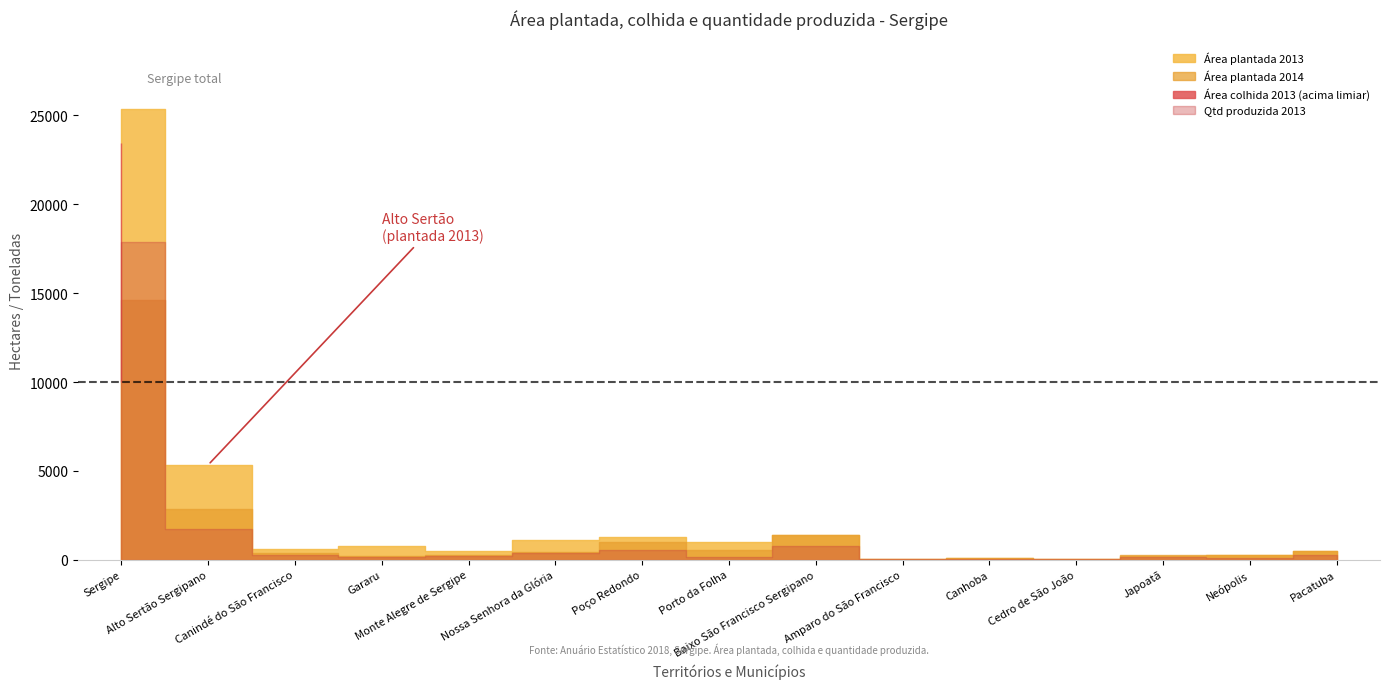

What is the minimum value shown in the chart?

25